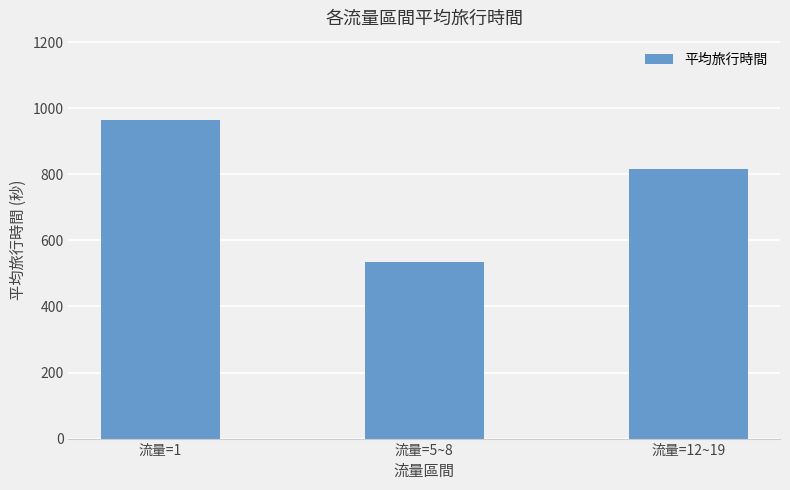

What is the label of the 3rd bar from the left?

流量=12~19